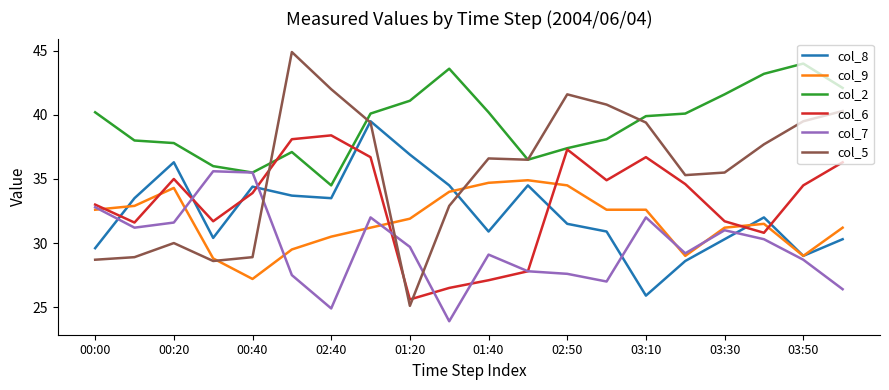

What is the difference between the maximum and minimum values in the col_2 series?

9.5